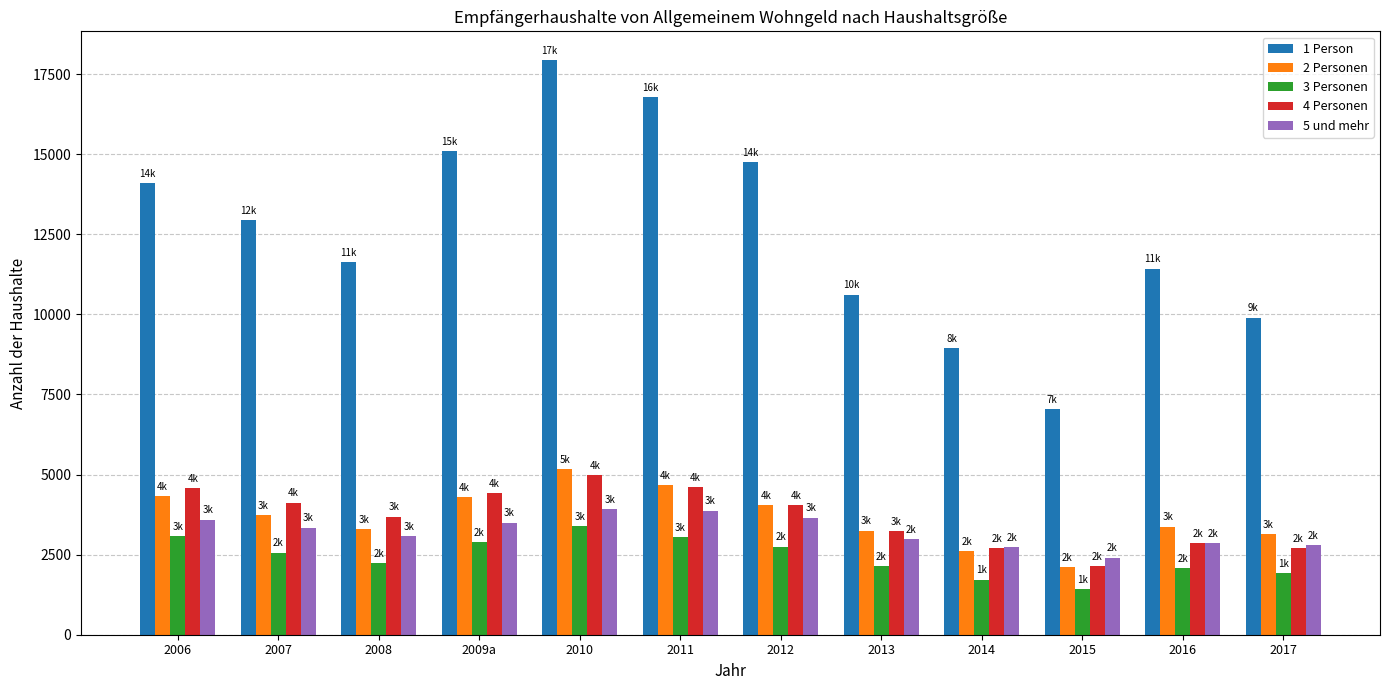

What is the total value across all series at 2015?

15137